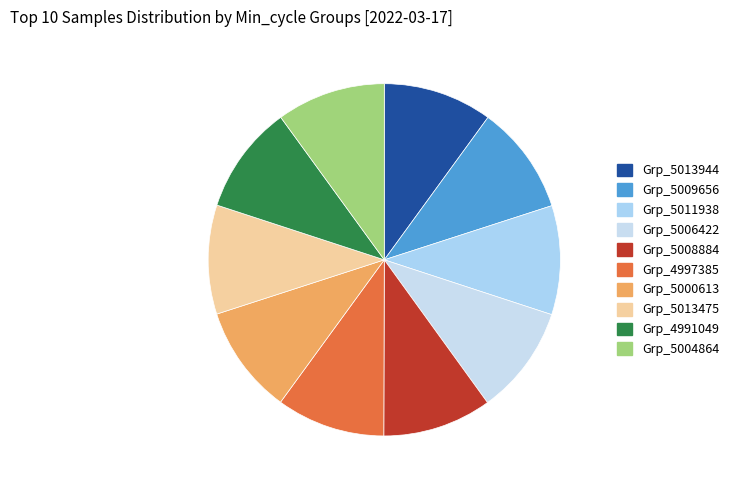

How many segments does this pie chart have?

10